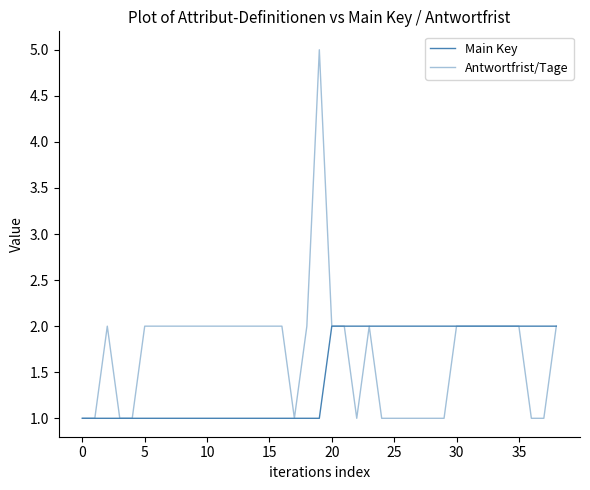

Does the chart have visible grid lines?

No